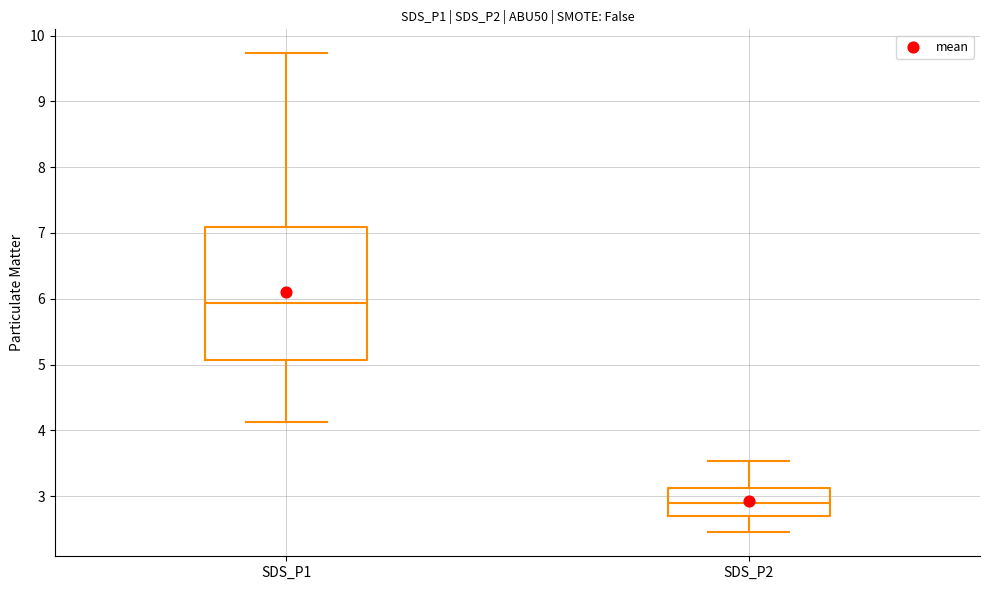

Reading left to right, transcribe this box plot: for each box, give where its median line is, the range the box spans, and where its two whiskers end, as read against the y-axis. The values are not printed on the chart, so give them approximately, as read against the axis.

SDS_P1: median 5.9, box 5.1 to 7.1, whiskers 4.1 to 9.7
SDS_P2: median 2.9, box 2.7 to 3.1, whiskers 2.5 to 3.5